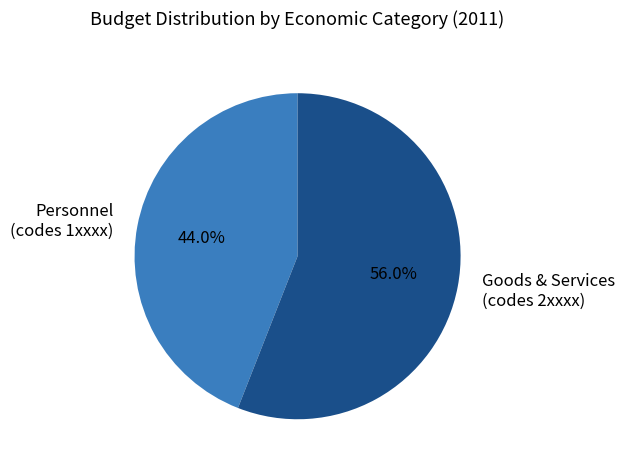

Which slice is the smallest?

Personnel (codes 1xxxx)